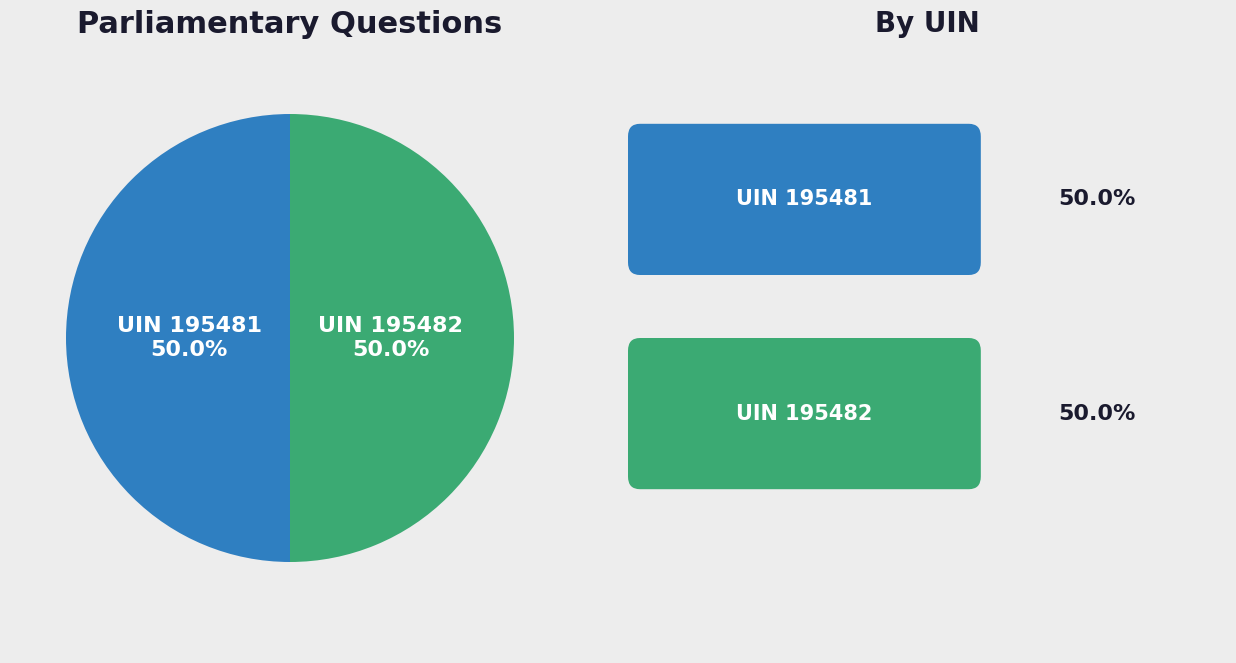

Count the number of slices in the pie.

2